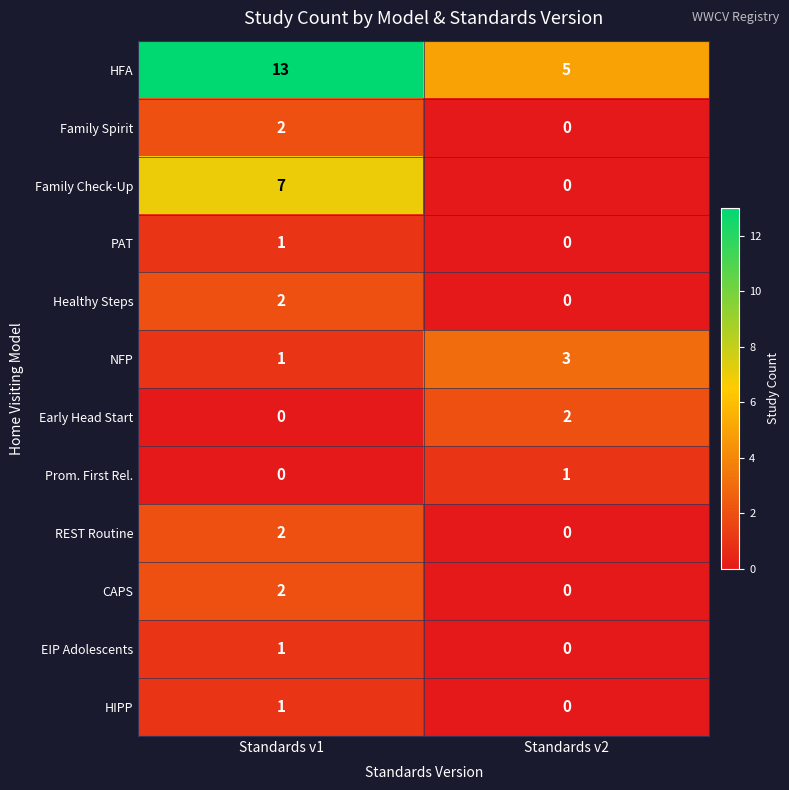

Reading left to right, list all the values displayed in this chart.

HFA: 13	5
Family Spirit: 2	0
Family Check-Up: 7	0
PAT: 1	0
Healthy Steps: 2	0
NFP: 1	3
Early Head Start: 0	2
Prom. First Rel.: 0	1
REST Routine: 2	0
CAPS: 2	0
EIP Adolescents: 1	0
HIPP: 1	0